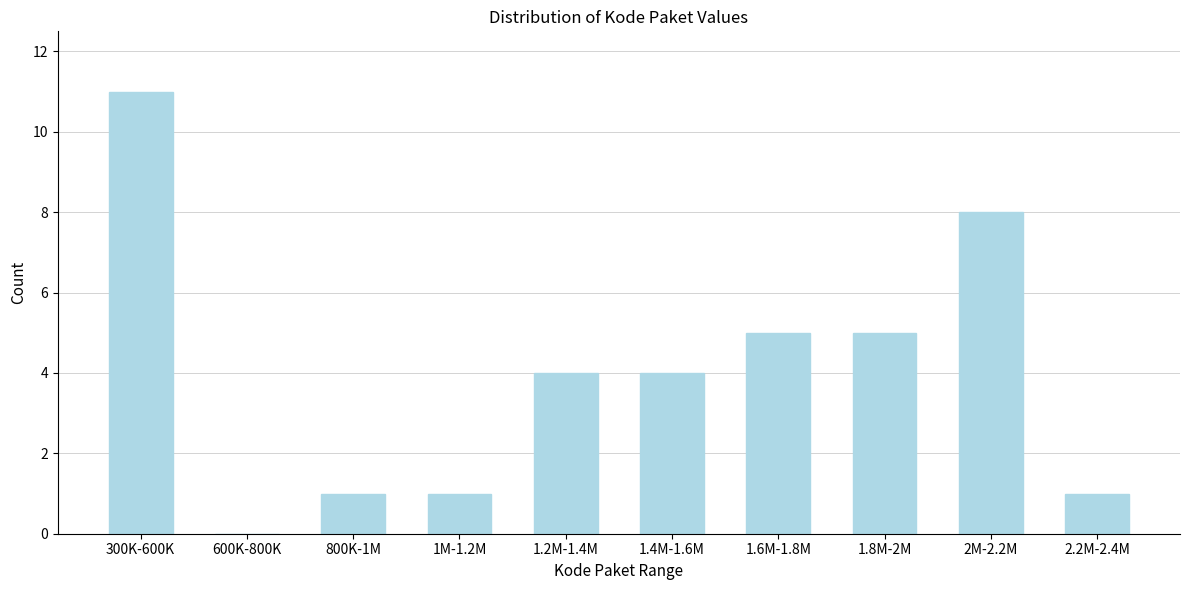

Reading right to left, transcribe all the data shown in this chart.

2.2M-2.4M=1	2M-2.2M=8	1.8M-2M=5	1.6M-1.8M=5	1.4M-1.6M=4	1.2M-1.4M=4	1M-1.2M=1	800K-1M=1	600K-800K=0	300K-600K=11